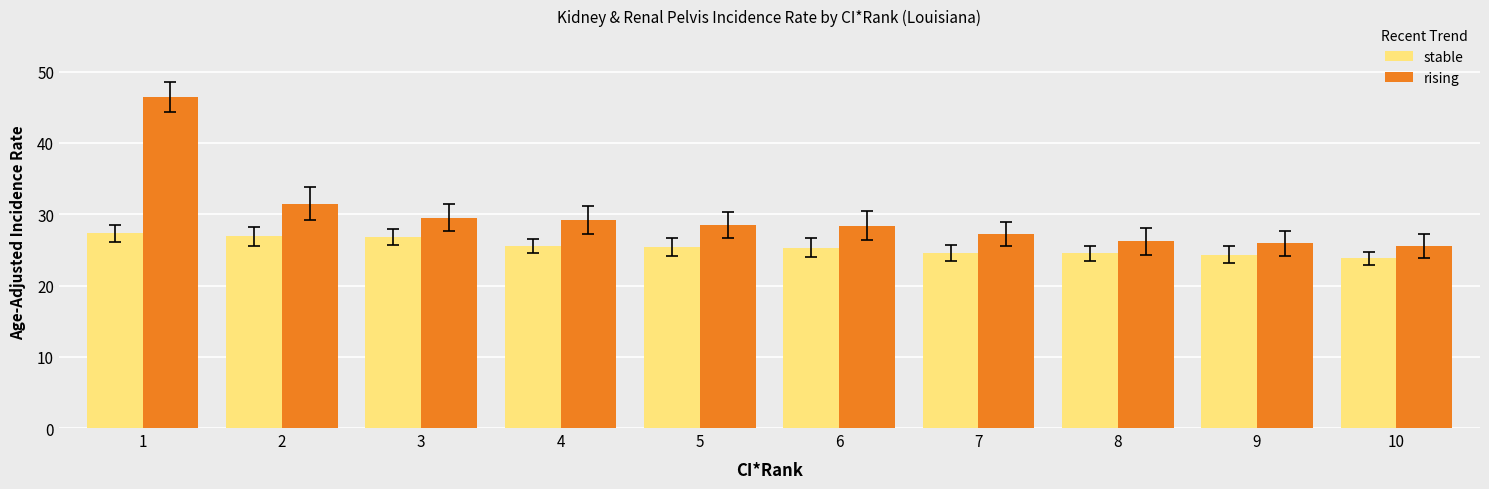

What is the average value of the stable series?

25.4